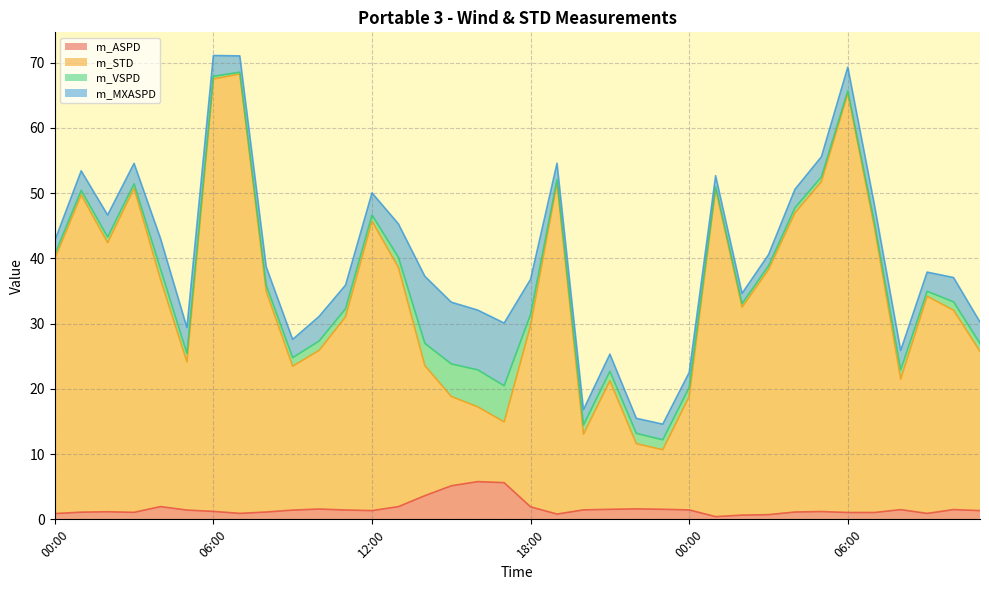

At which category does m_STD reach its first local peak?

01:00